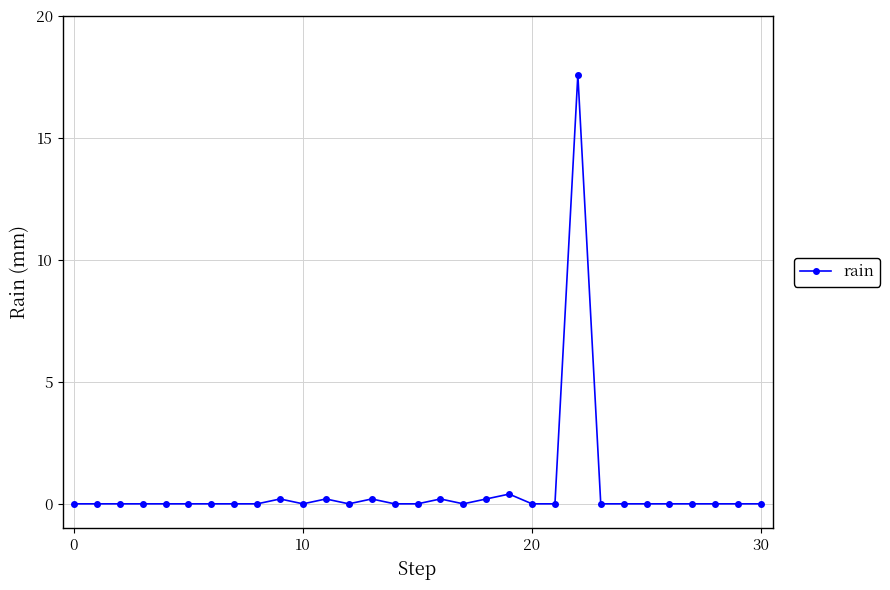

What is the average value?

0.6